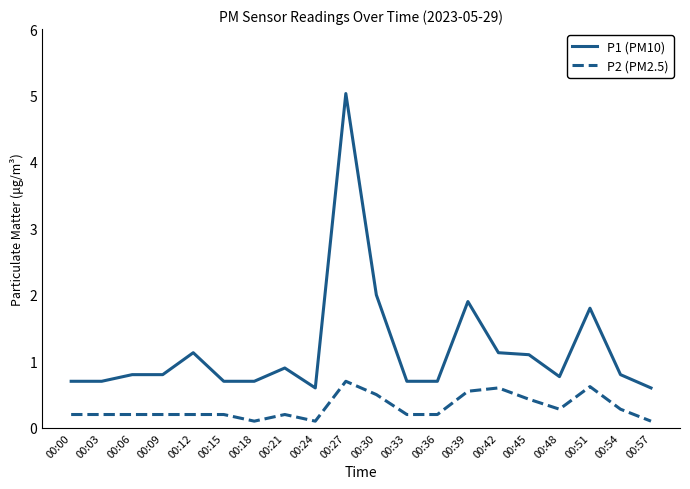

At 00:54, list the series in order from largest to smallest.

P1 (PM10), P2 (PM2.5)